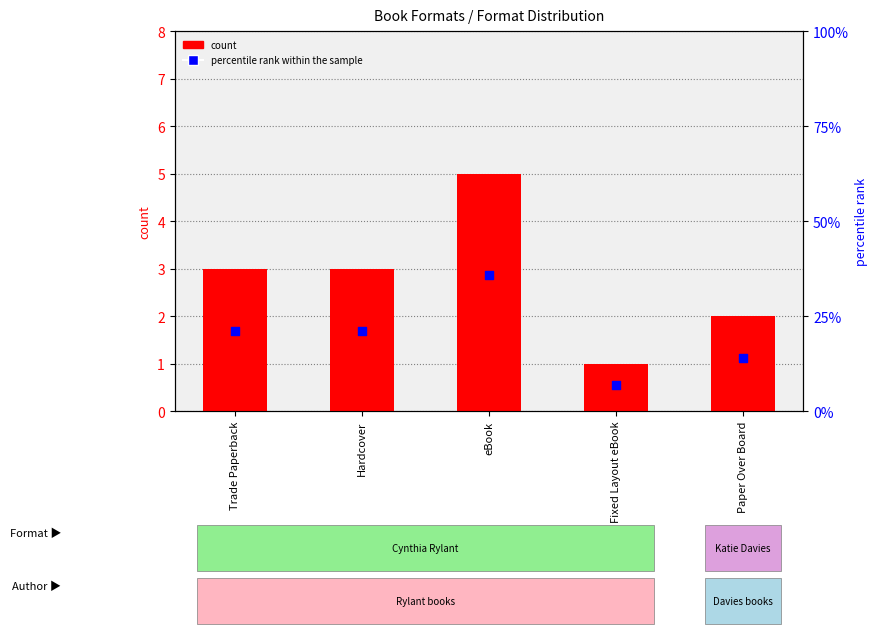

What are all the series names shown in the legend?

count, percentile rank within the sample